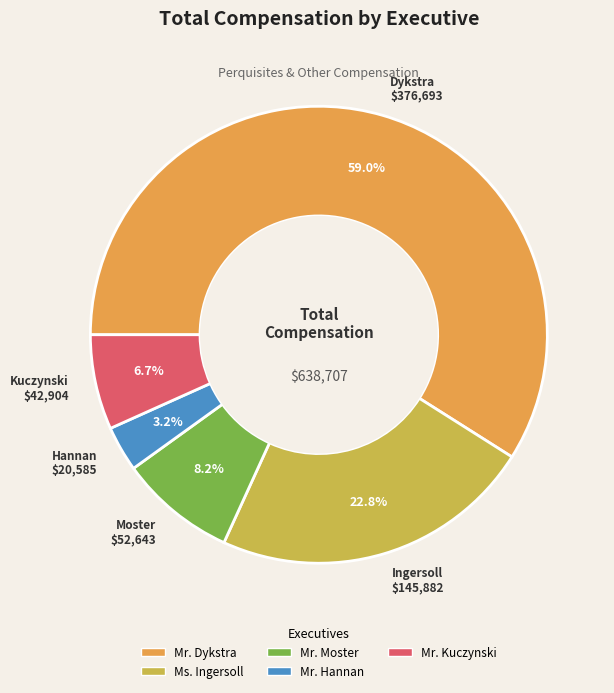

To the nearest percent, what is the combined percentage of Mr. Dykstra and Ms. Ingersoll?

82%